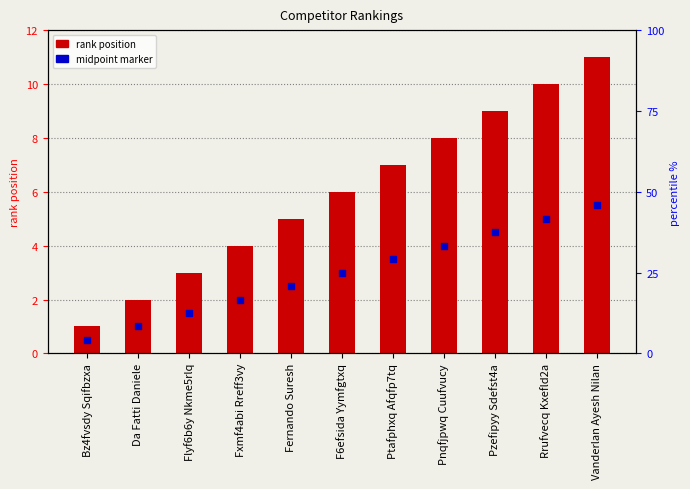

Which series has the largest total across all categories?

rank position